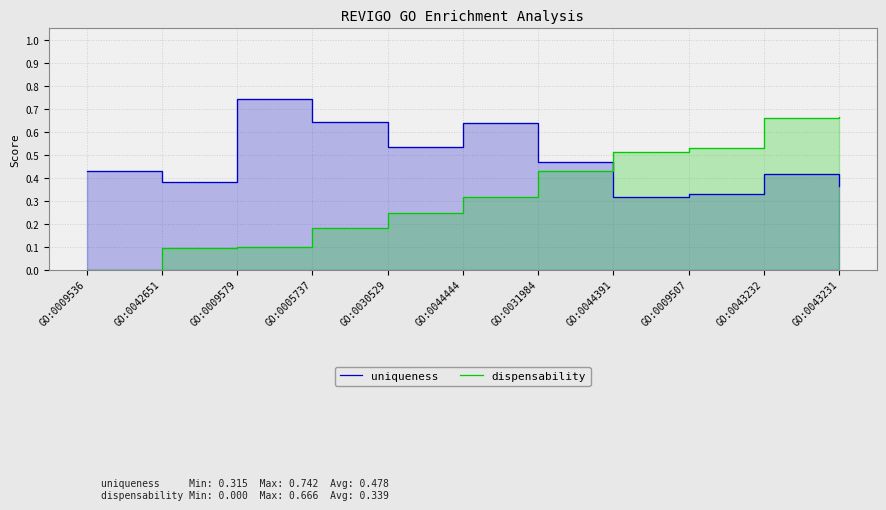

How many intersections are there between dispensability and uniqueness?

1